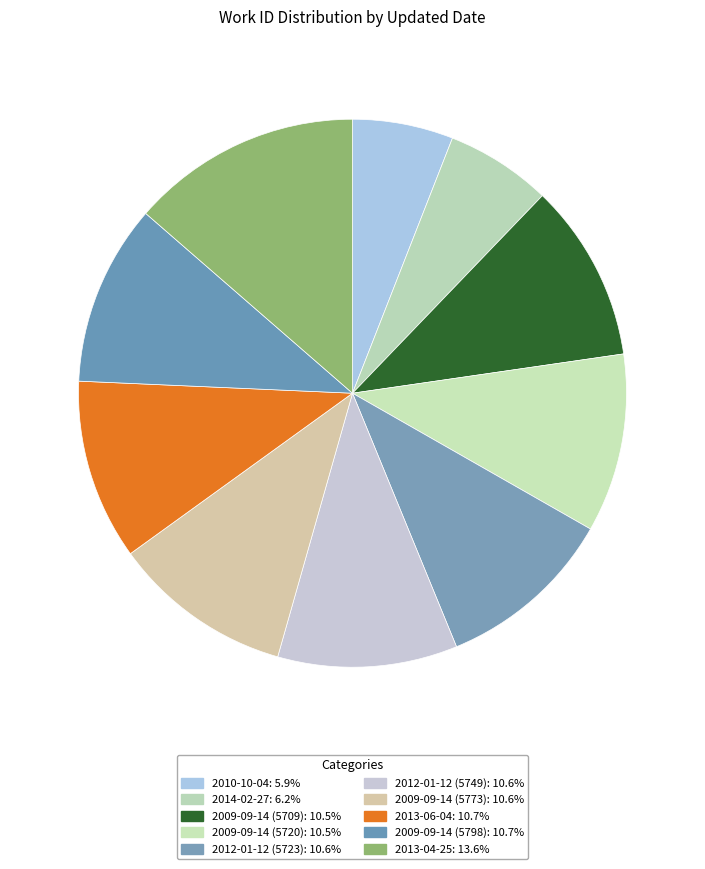

Which category has the smallest portion of the pie?

2010-10-04